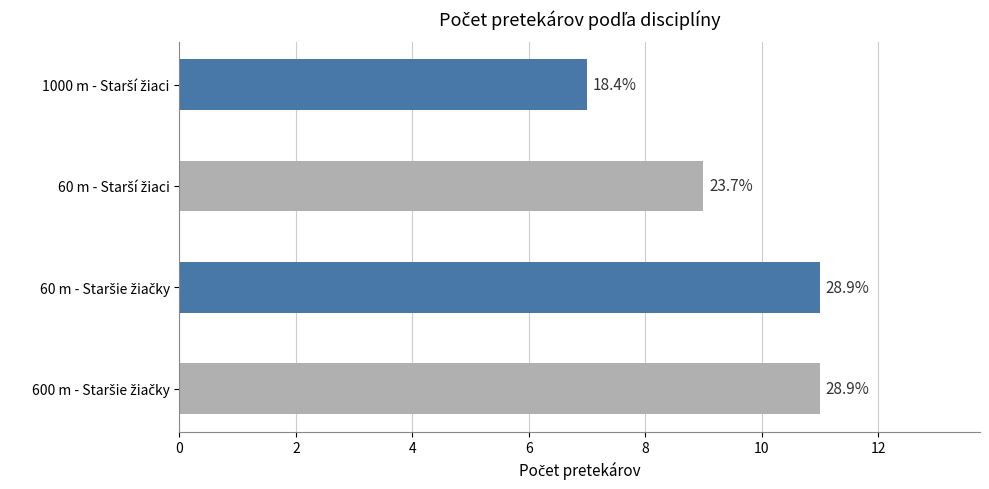

Does the chart contain any negative values?

No